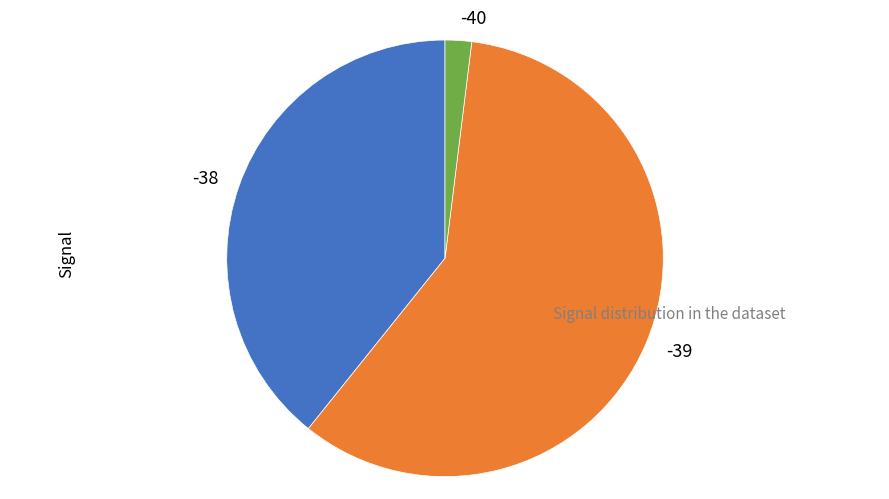

Does -38 represent more than half of the total?

No